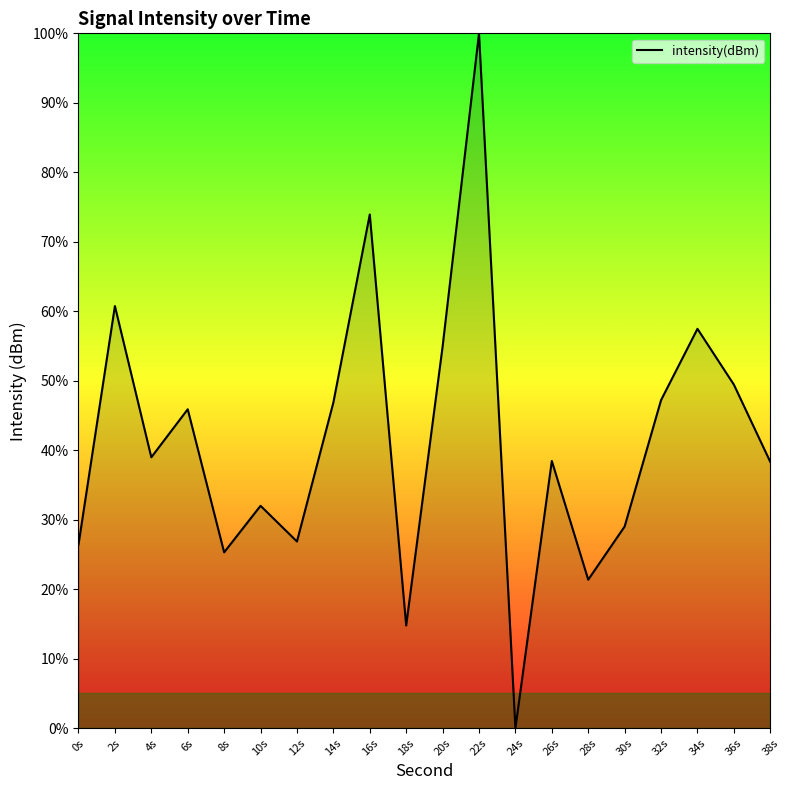

How many interior local valleys (lower than both neighbors) does the data have?

6